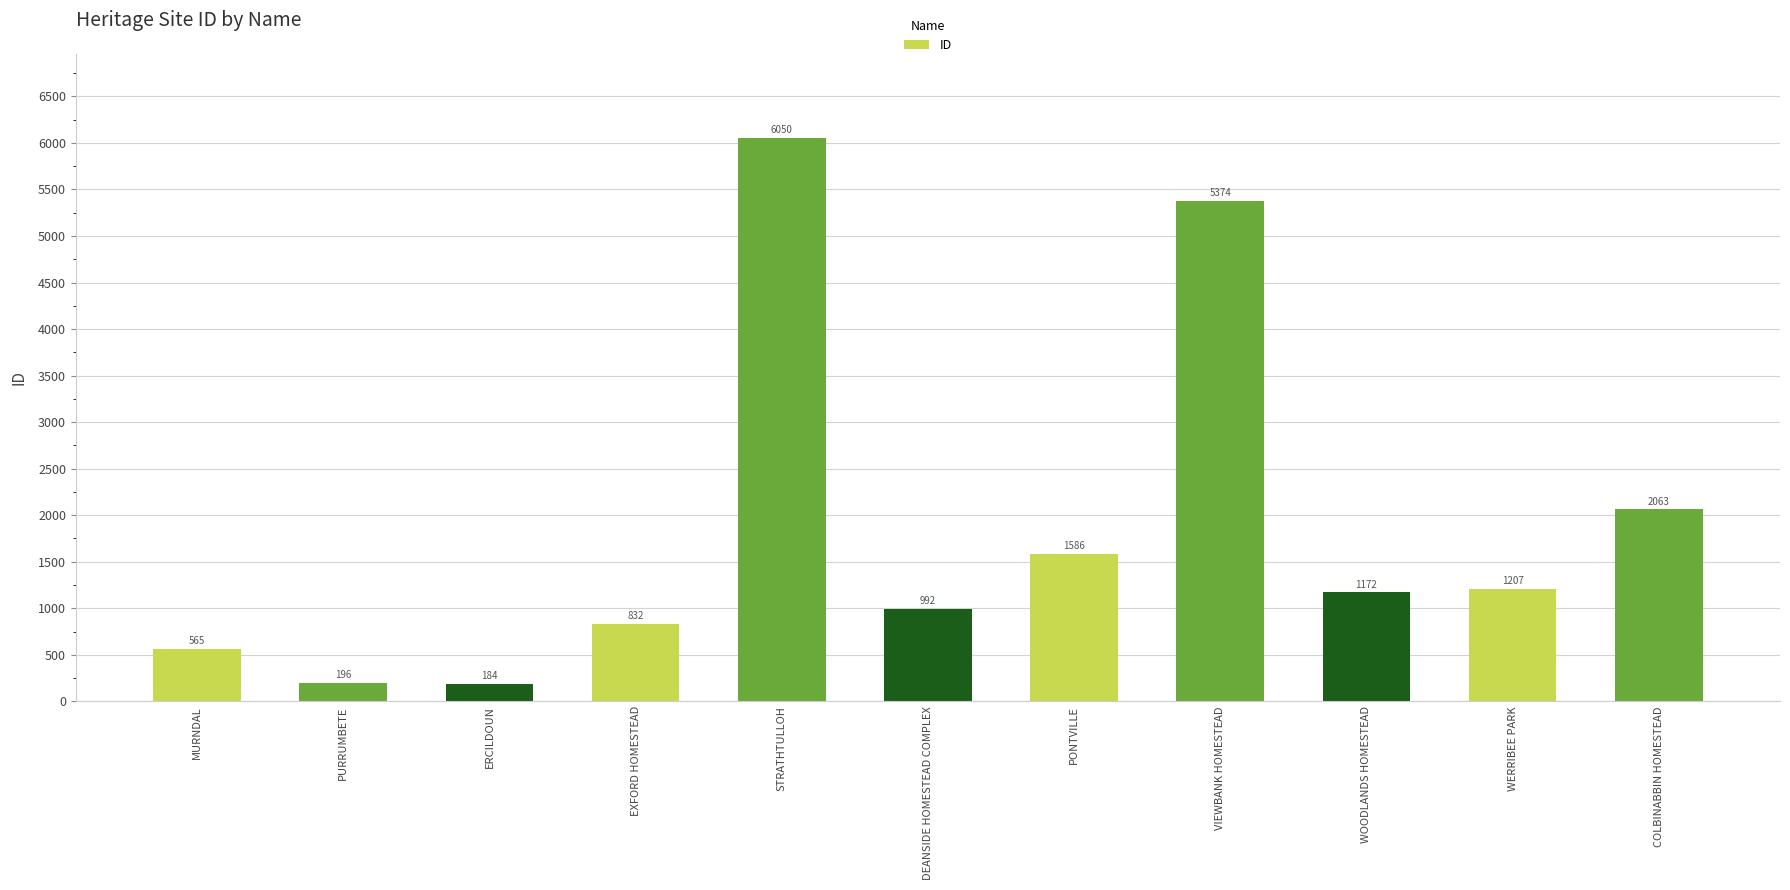

What is the greatest value displayed?

6050